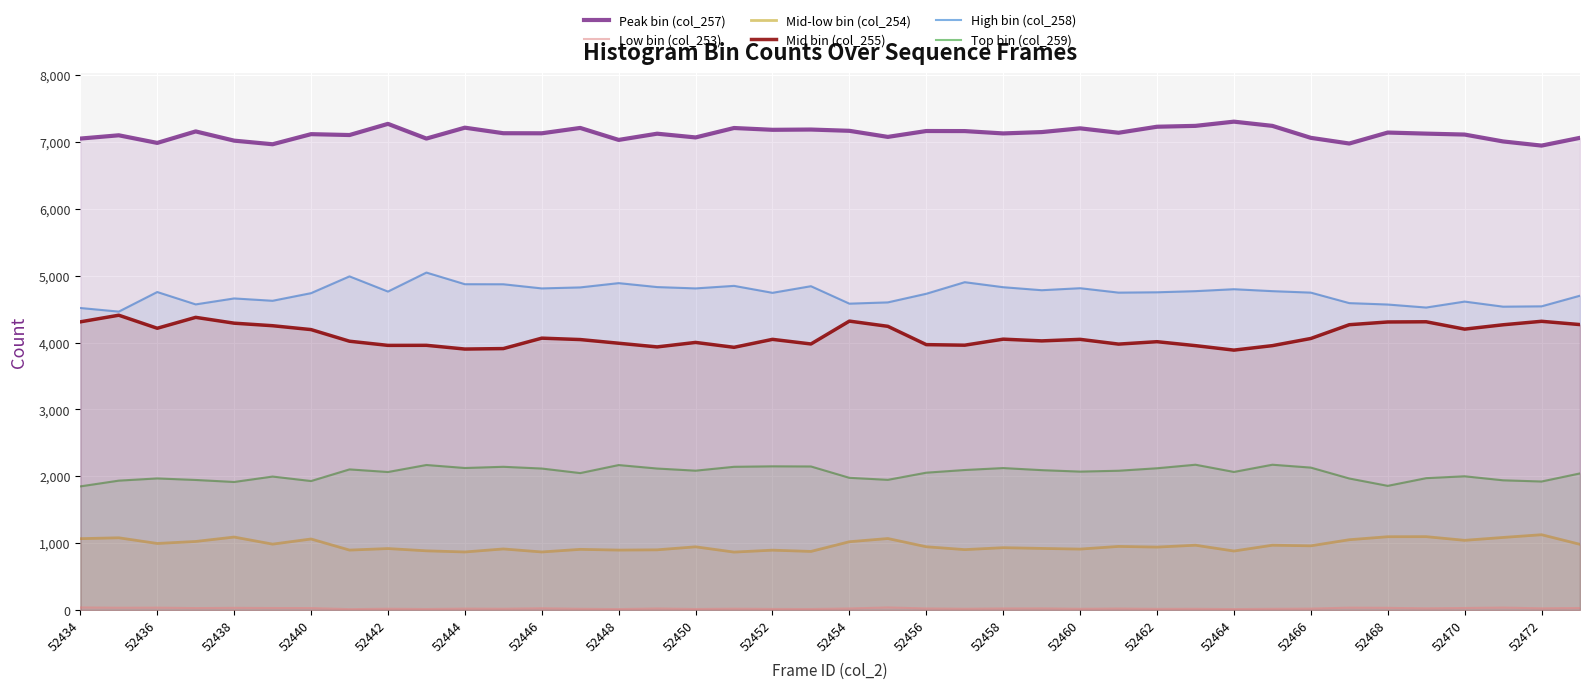

True or false: Top bin (col_259) and Mid bin (col_255) intersect in this chart.

False